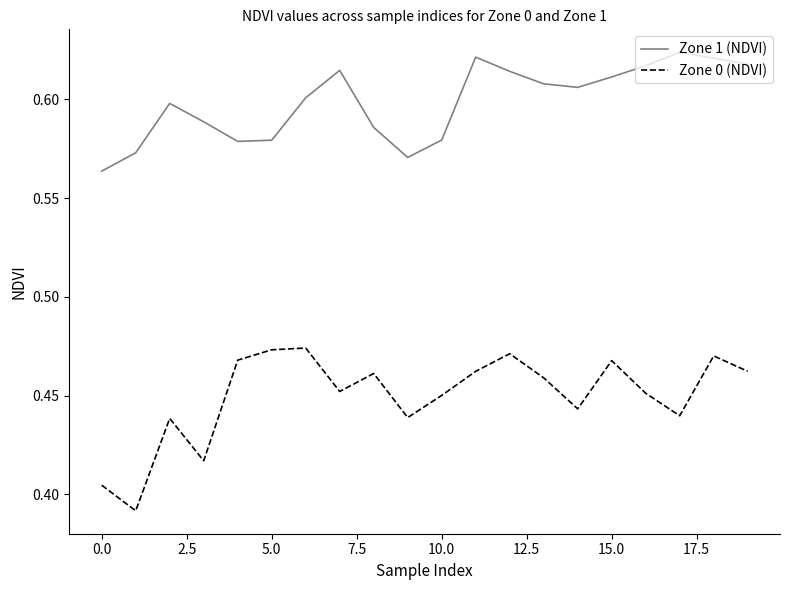

Rank the series by their average value, from highest to lowest.

Zone 1 (NDVI), Zone 0 (NDVI)